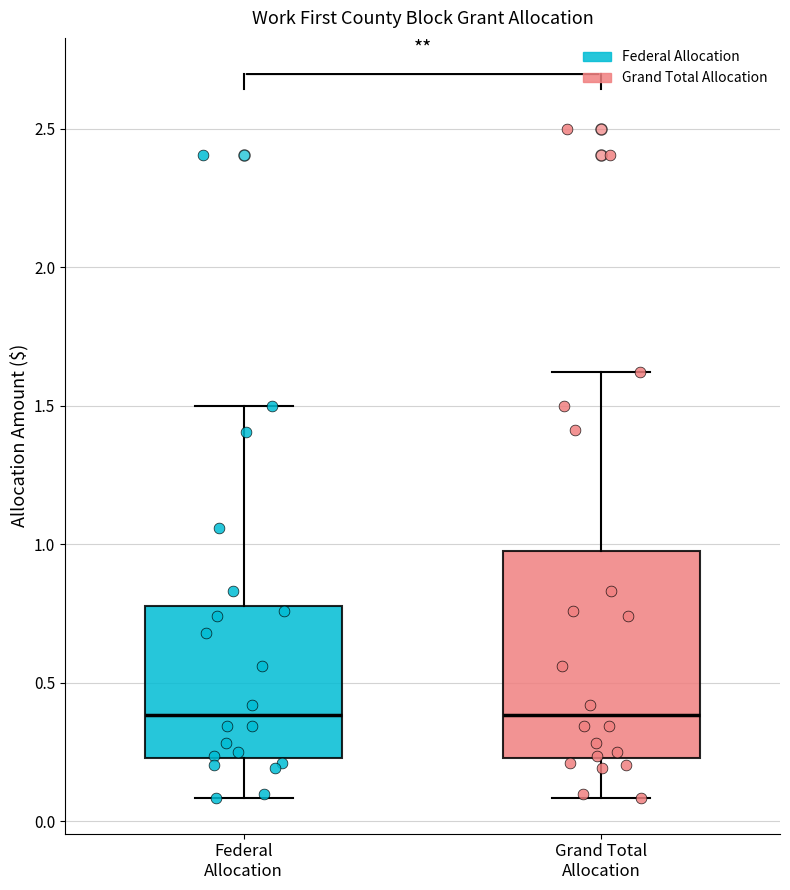

Comparing the boxes themselves (not the whiskers), which one is the tallest?

Grand Total Allocation